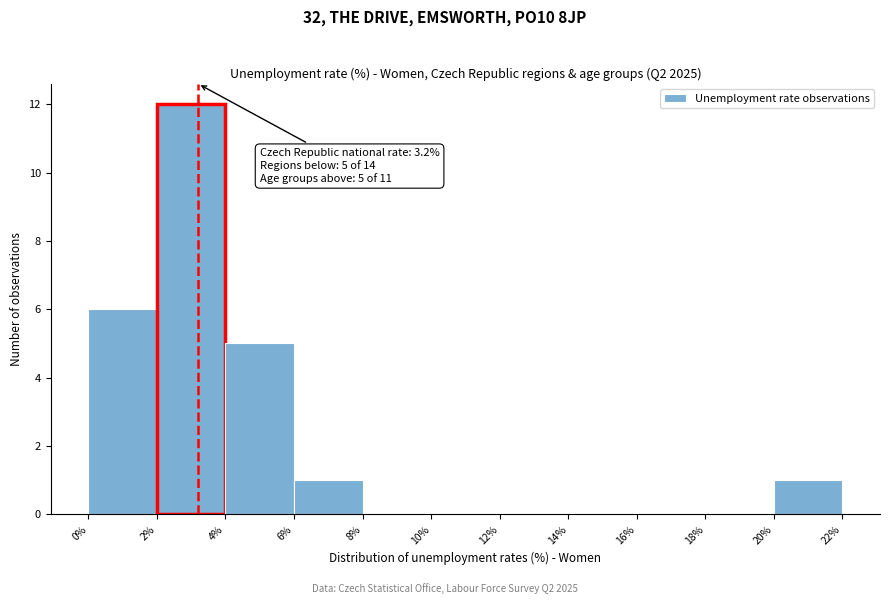

Which range on the x-axis has the tallest bar?

2% to 4%